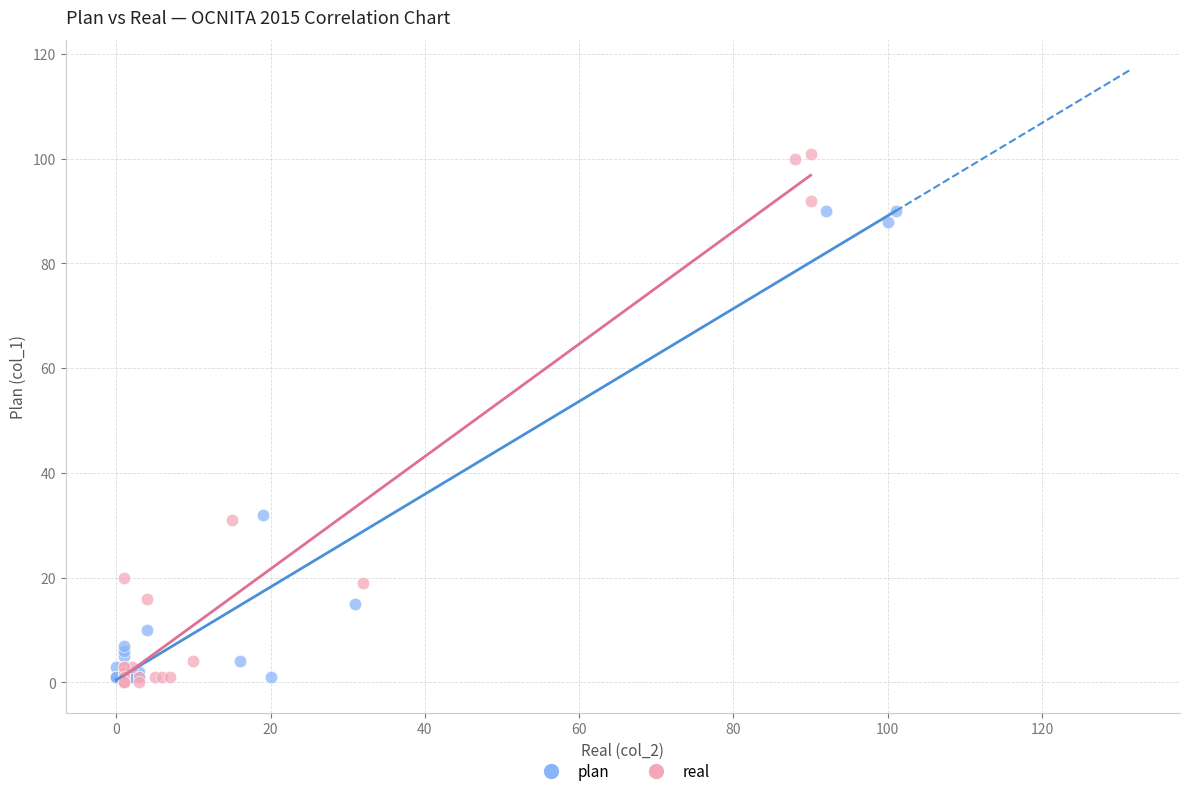

What are all the series names shown in the legend?

plan, real